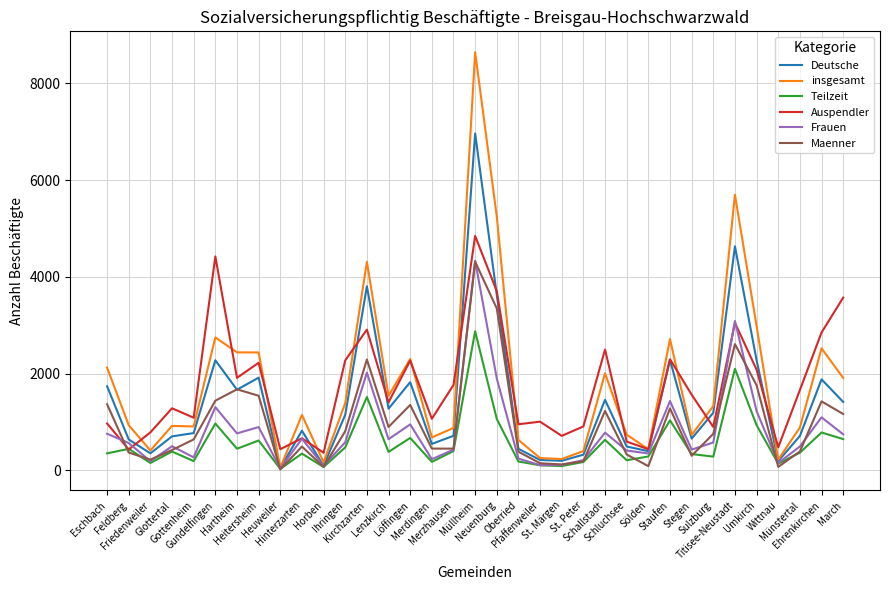

What is the difference between the insgesamt values at Gundelfingen and Stegen?

2016